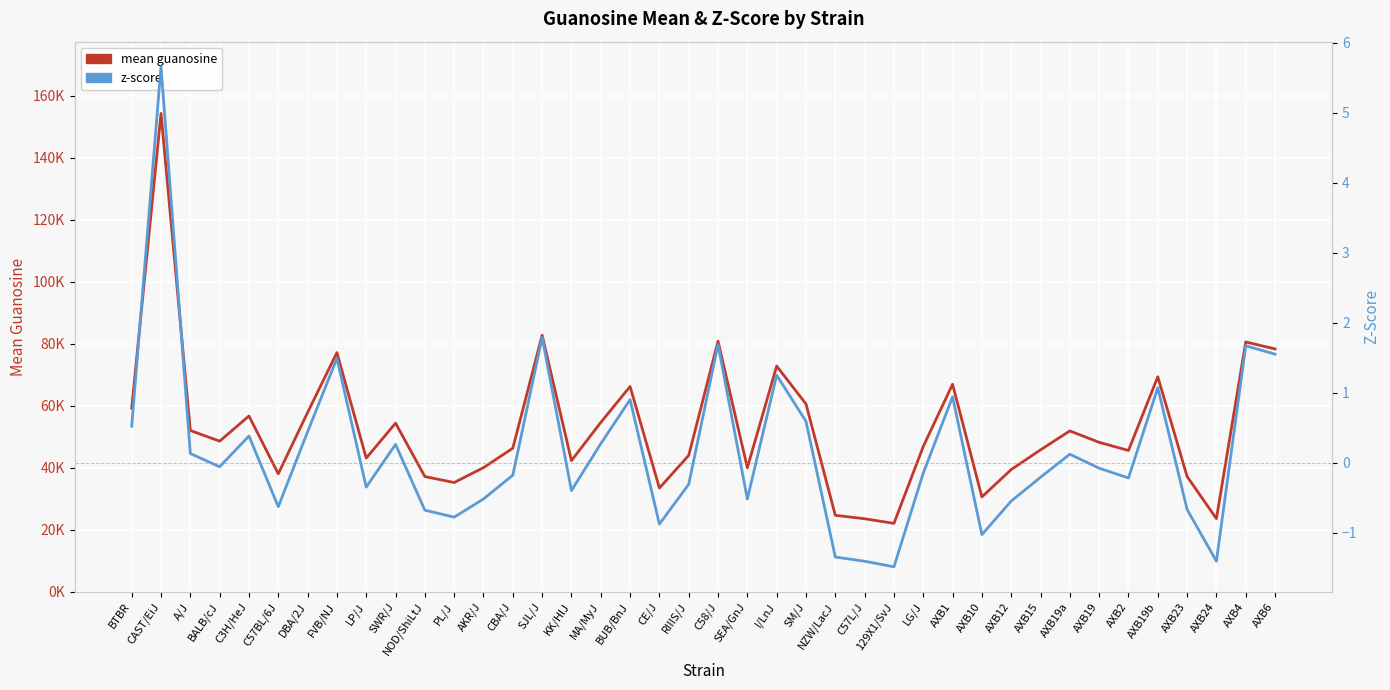

What position from the left is SWR/J?

10